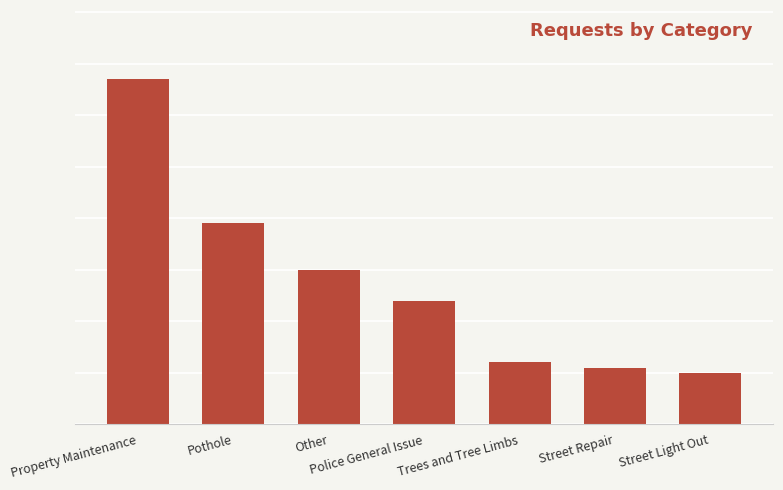

Does the chart contain any negative values?

No